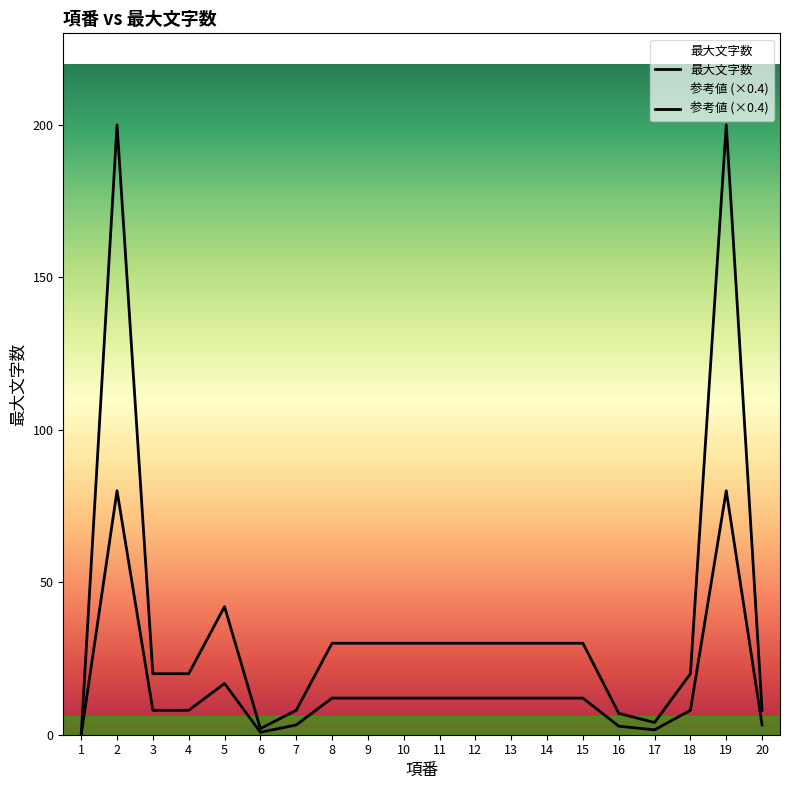

Where is the first local maximum?

2